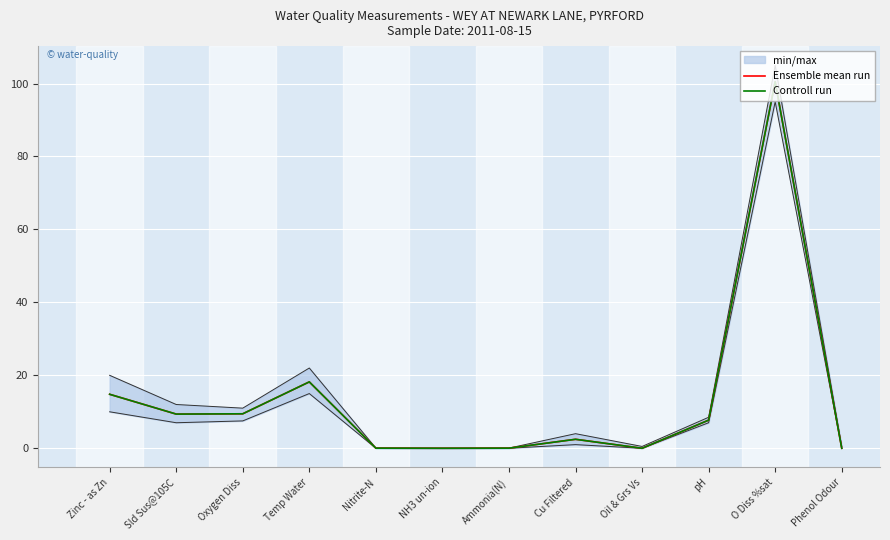

Between pH and Sld Sus@105C, which is larger?

Sld Sus@105C